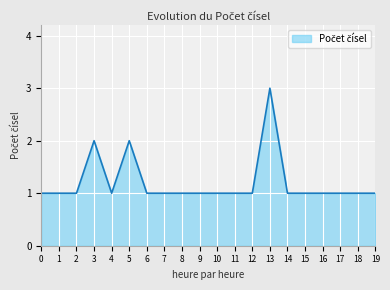

What is the change in value from 0 to 3?

+1